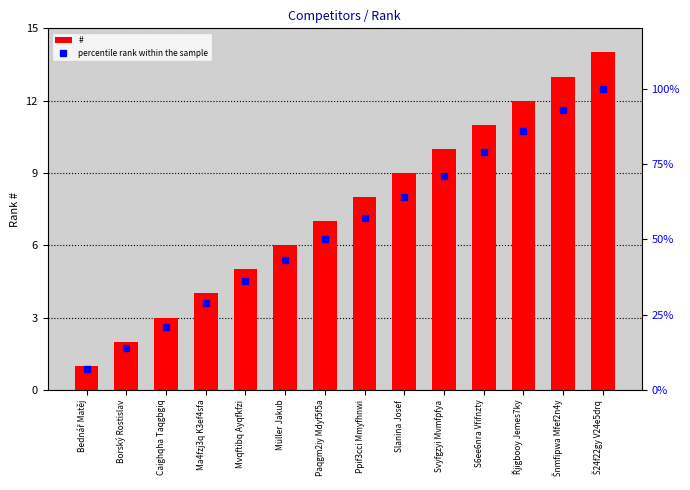

At Müller Jakub, list the series in order from largest to smallest.

percentile rank within the sample, #